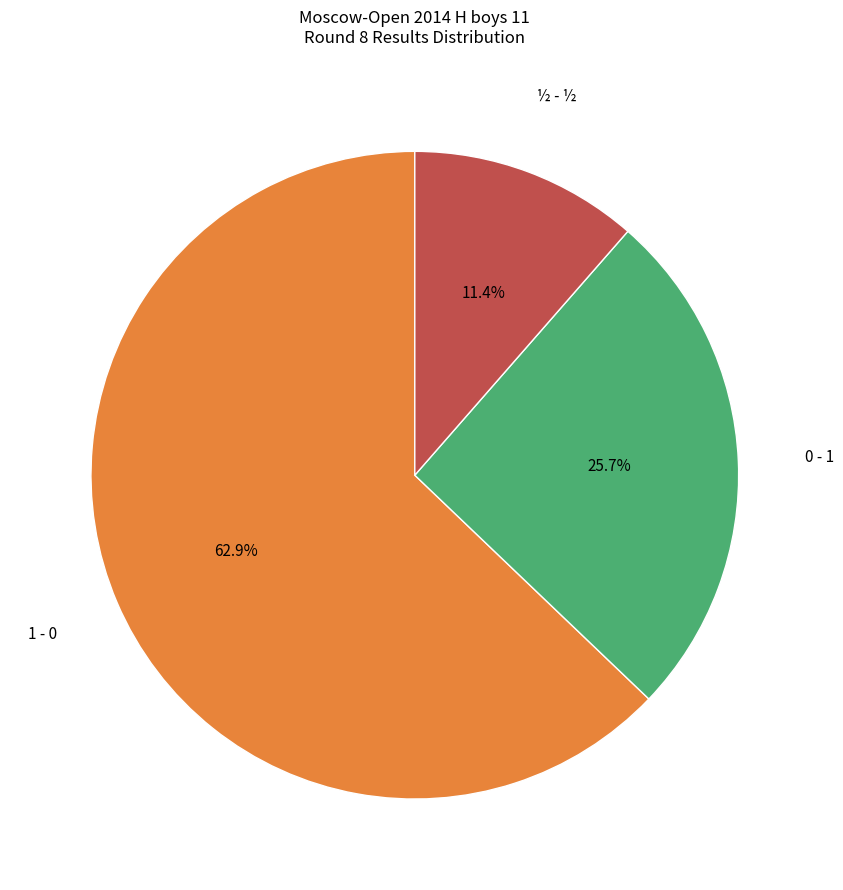

Is there any slice that represents more than half of the pie?

Yes